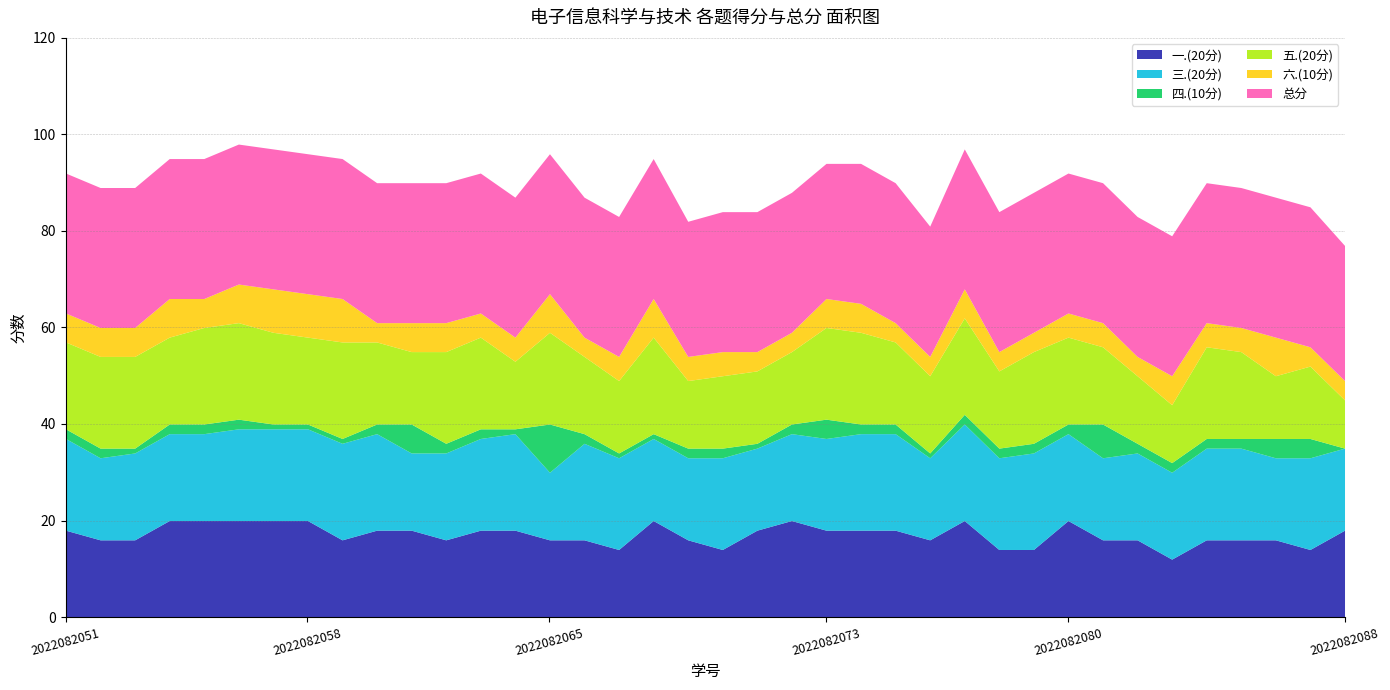

Is it true that 一.(20分) equals 27 at 2022082065?

False